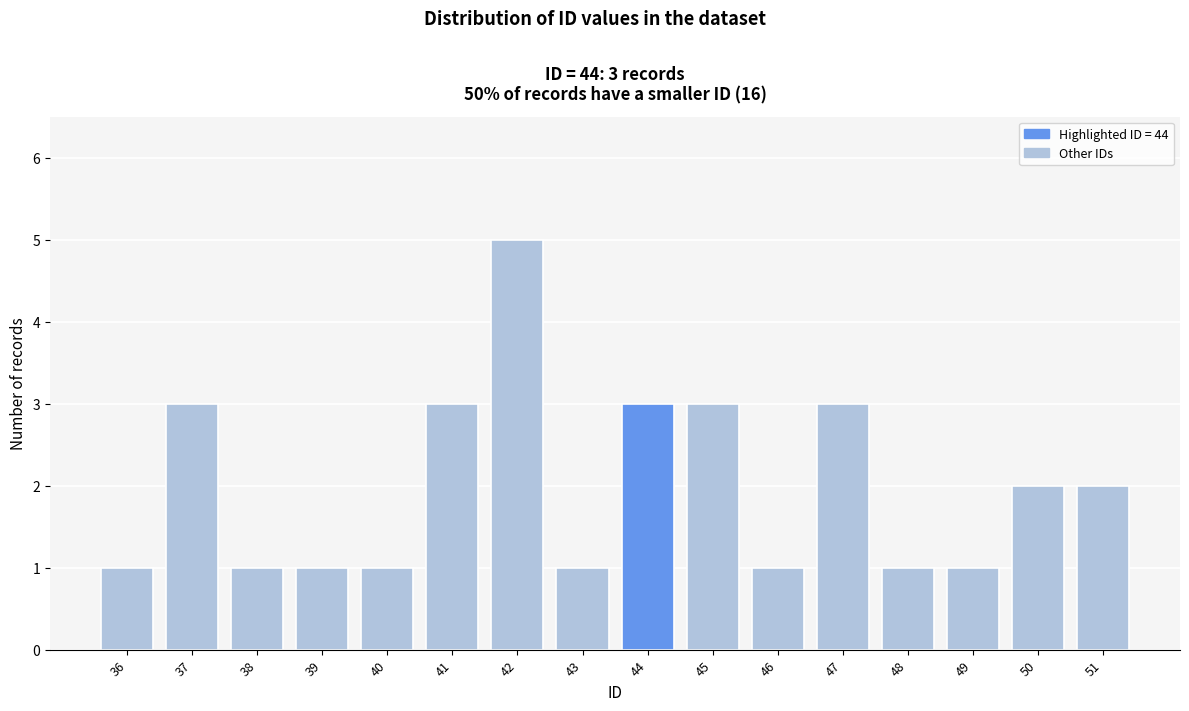

Reading left to right, extract all data points from this chart.

1	3	1	1	1	3	5	1	3	3	1	3	1	1	2	2